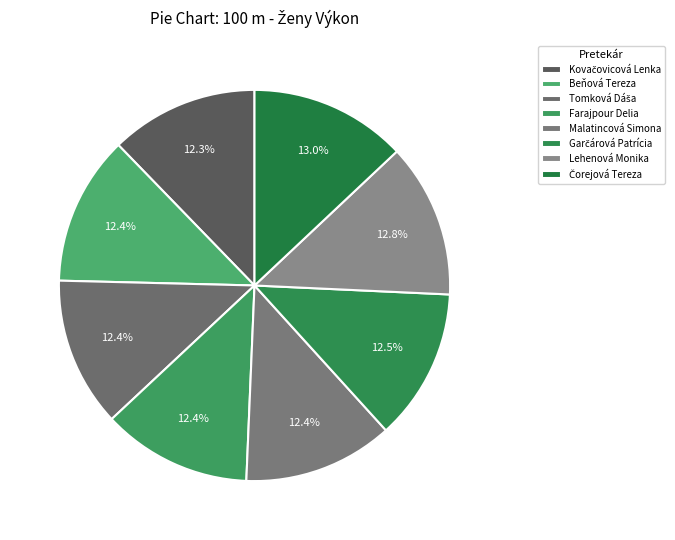

How many slices are in this pie chart?

8